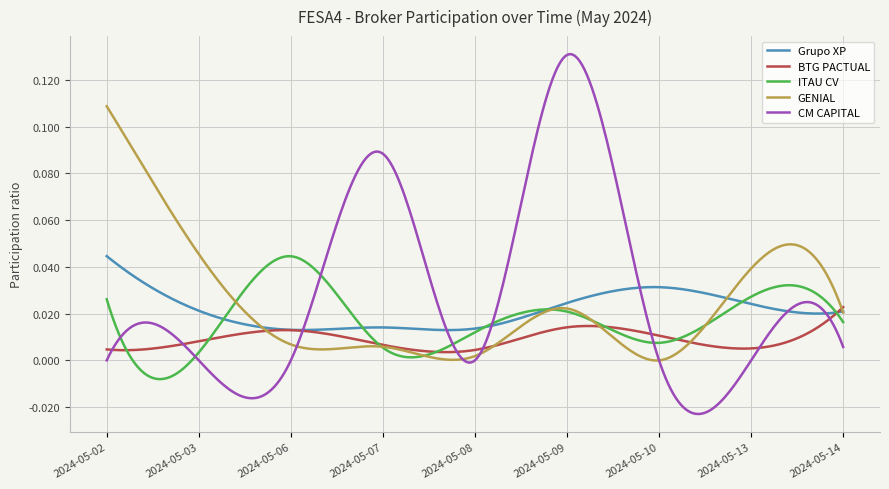

Which series has the largest range (max minus min)?

CM CAPITAL